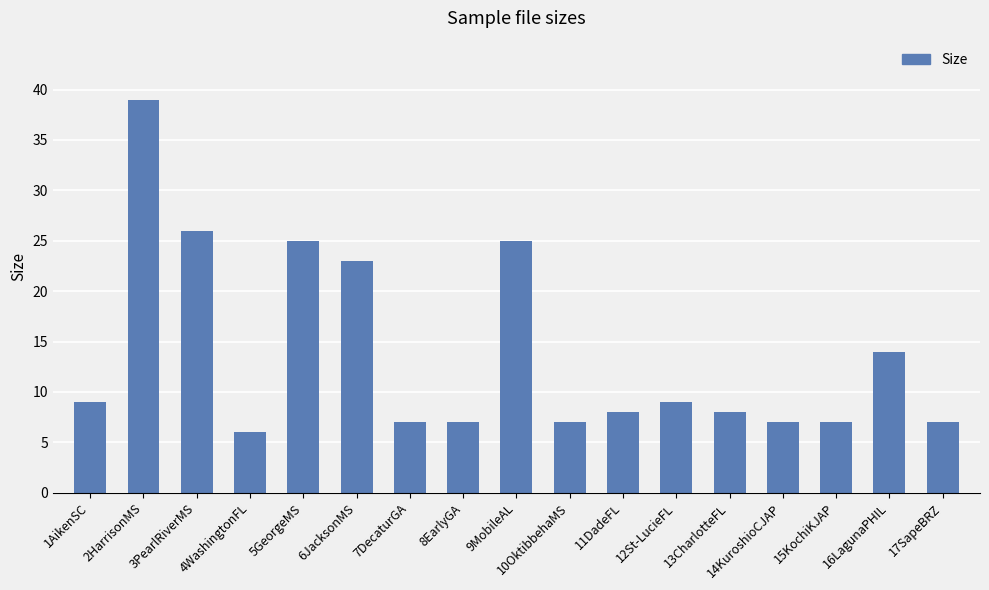

Is it true that the value at 11DadeFL is 8?

True